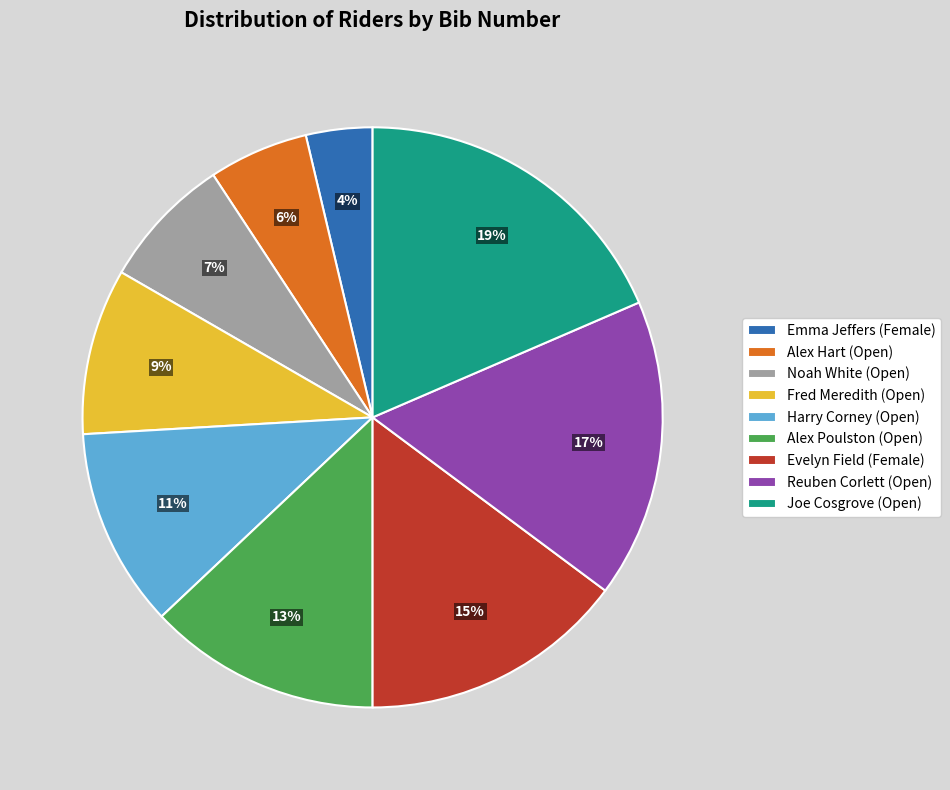

Which slice is the smallest?

Emma Jeffers (Female)